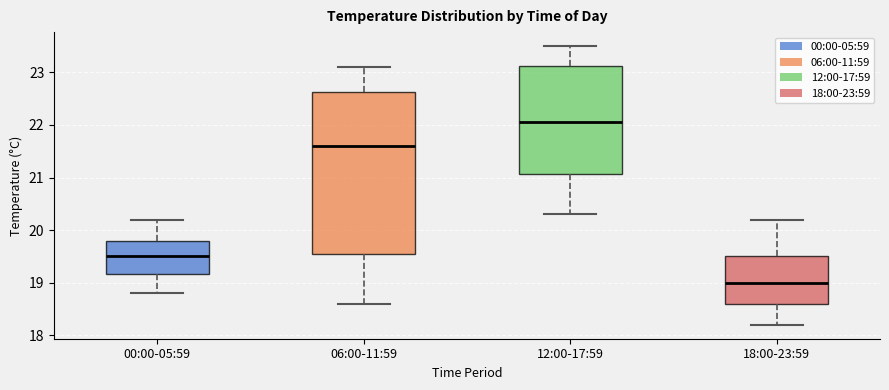

Where does the median line of the box for 00:00-05:59 sit on the y-axis? The values are not printed on the chart, so give them approximately, as read against the axis.

19.5